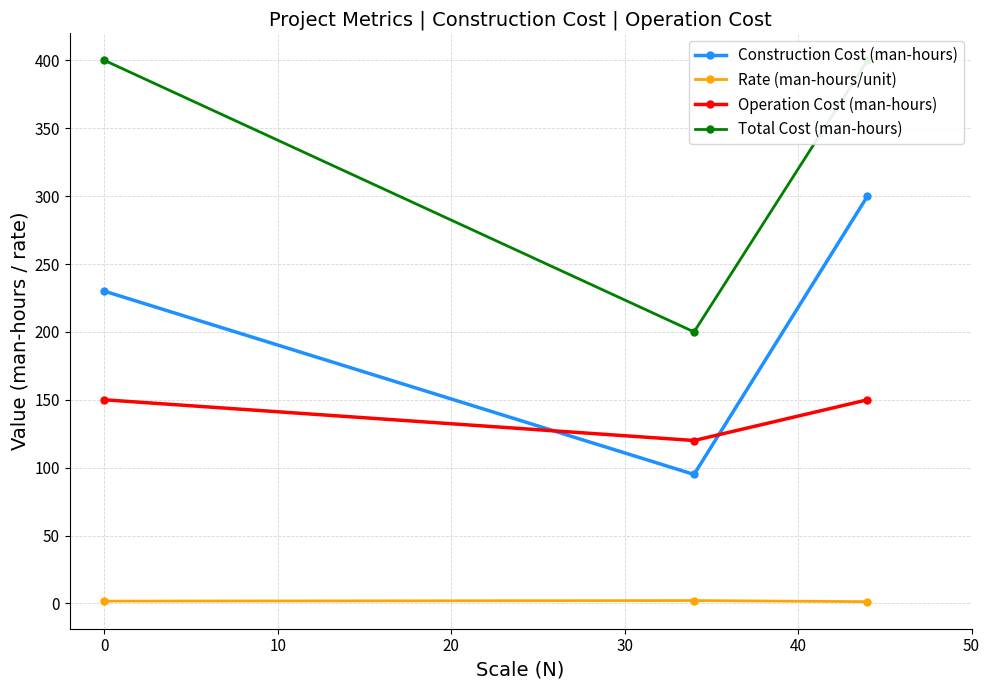

What is the minimum value for Construction Cost (man-hours)?

95.0